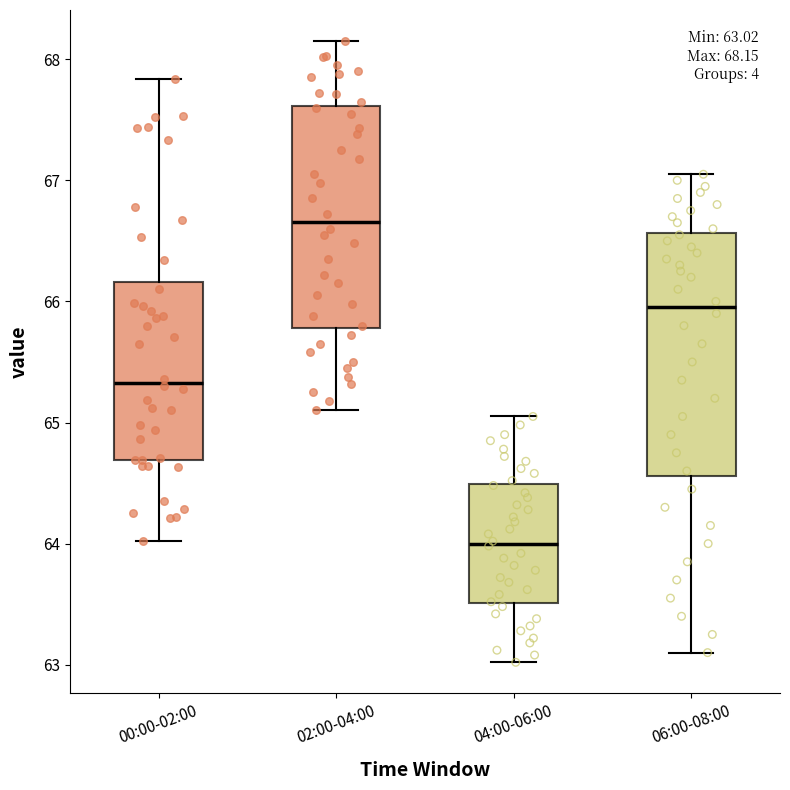

Which box's median line is the highest?

02:00-04:00